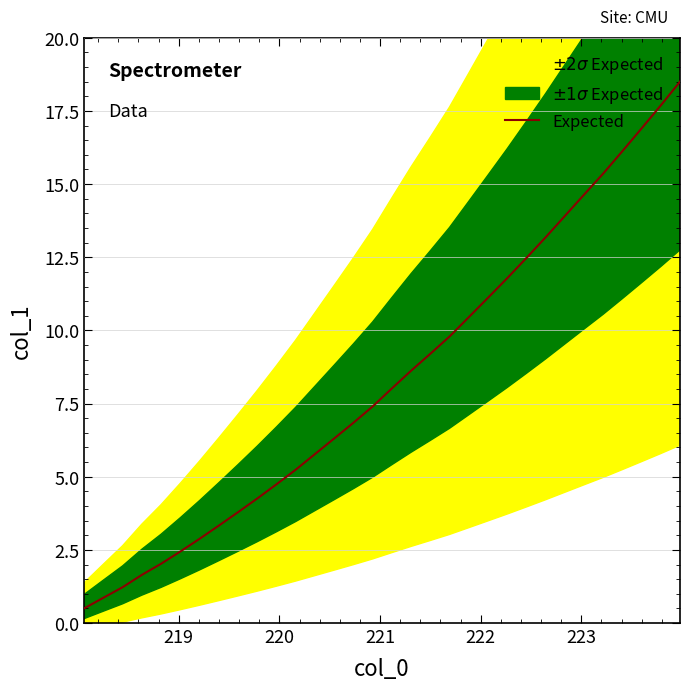

Does the chart display data point markers on the line(s)?

No